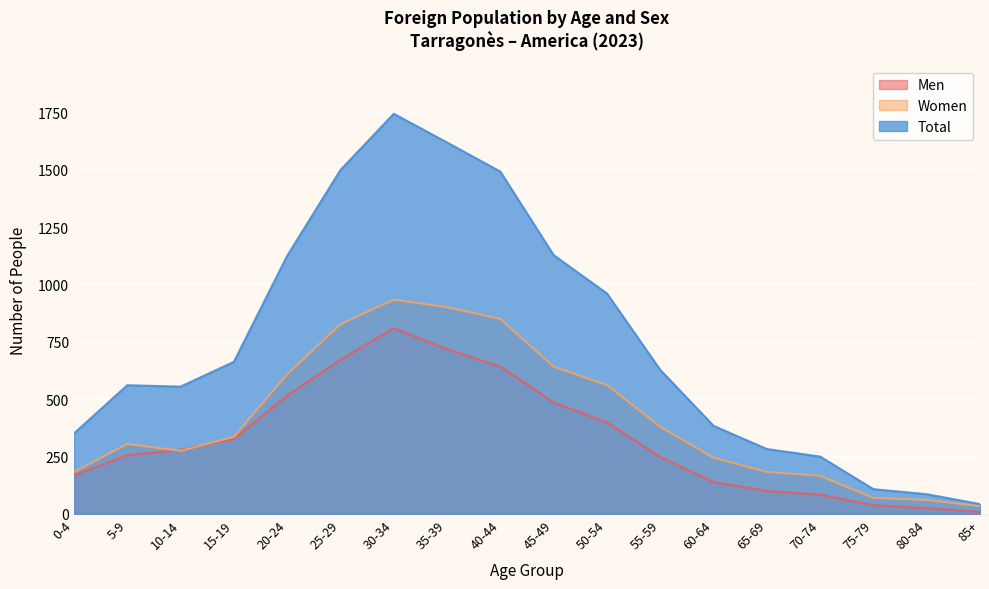

Reading right to left, list all the values displayed in this chart.

Men: 85+=9	80-84=25	75-79=38	70-74=84	65-69=100	60-64=139	55-59=248	50-54=399	45-49=486	40-44=642	35-39=718	30-34=810	25-29=672	20-24=516	15-19=327	10-14=280	5-9=256	0-4=168
Women: 85+=34	80-84=61	75-79=70	70-74=166	65-69=183	60-64=245	55-59=380	50-54=562	45-49=642	40-44=850	35-39=901	30-34=934	25-29=827	20-24=609	15-19=336	10-14=275	5-9=305	0-4=183
Total: 85+=43	80-84=86	75-79=108	70-74=250	65-69=283	60-64=384	55-59=628	50-54=961	45-49=1128	40-44=1492	35-39=1619	30-34=1744	25-29=1499	20-24=1125	15-19=663	10-14=555	5-9=561	0-4=351